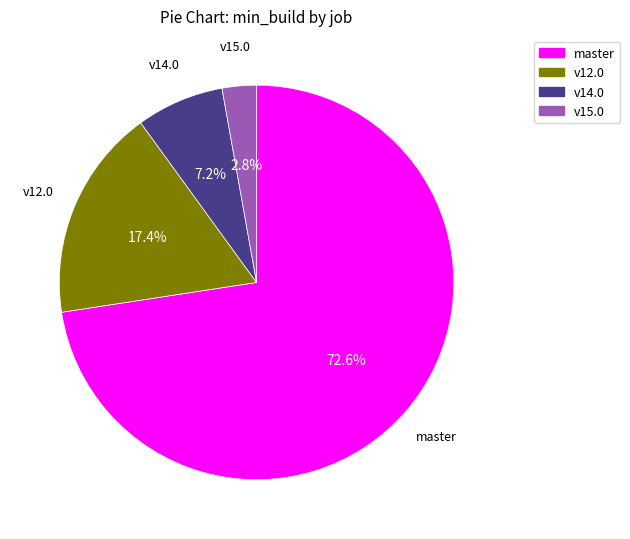

Which slice represents more than half of the pie?

master